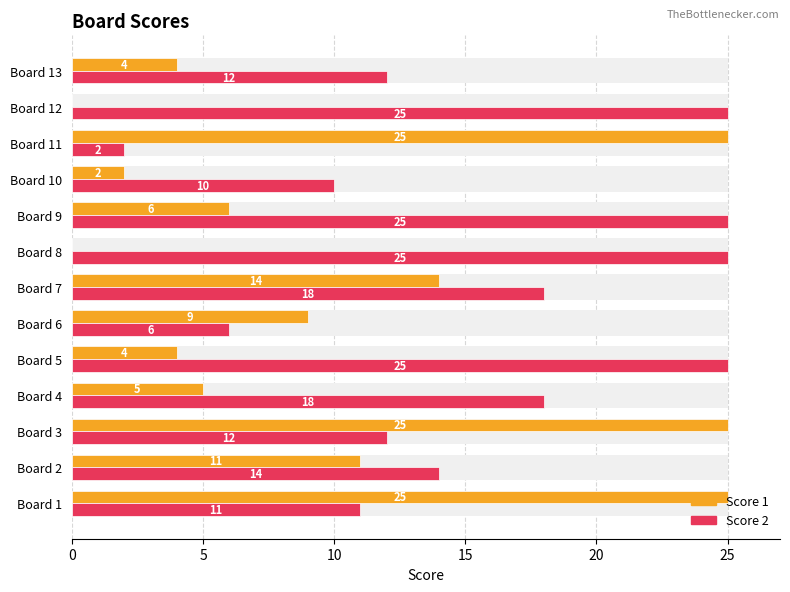

What value does the Score 1 series have at Board 1, to the nearest 10?

20